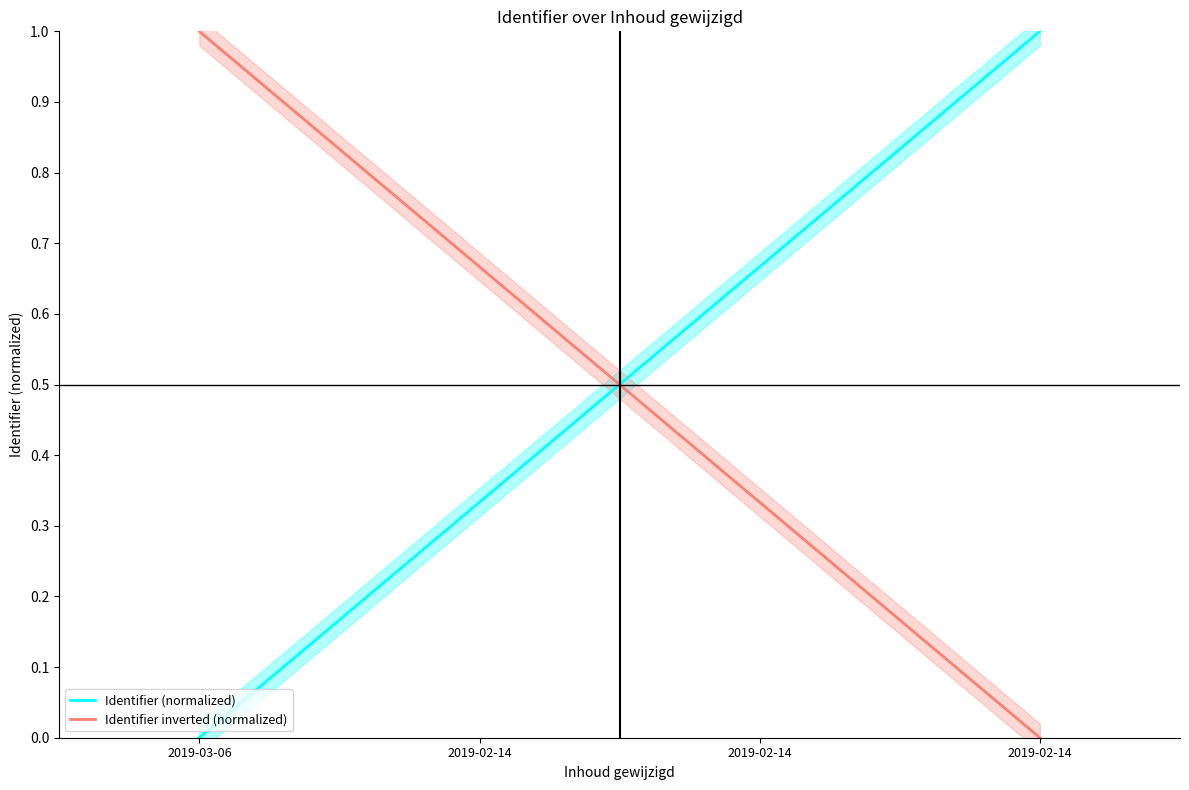

At which label is Identifier (normalized) closest to 0?

2019-03-06